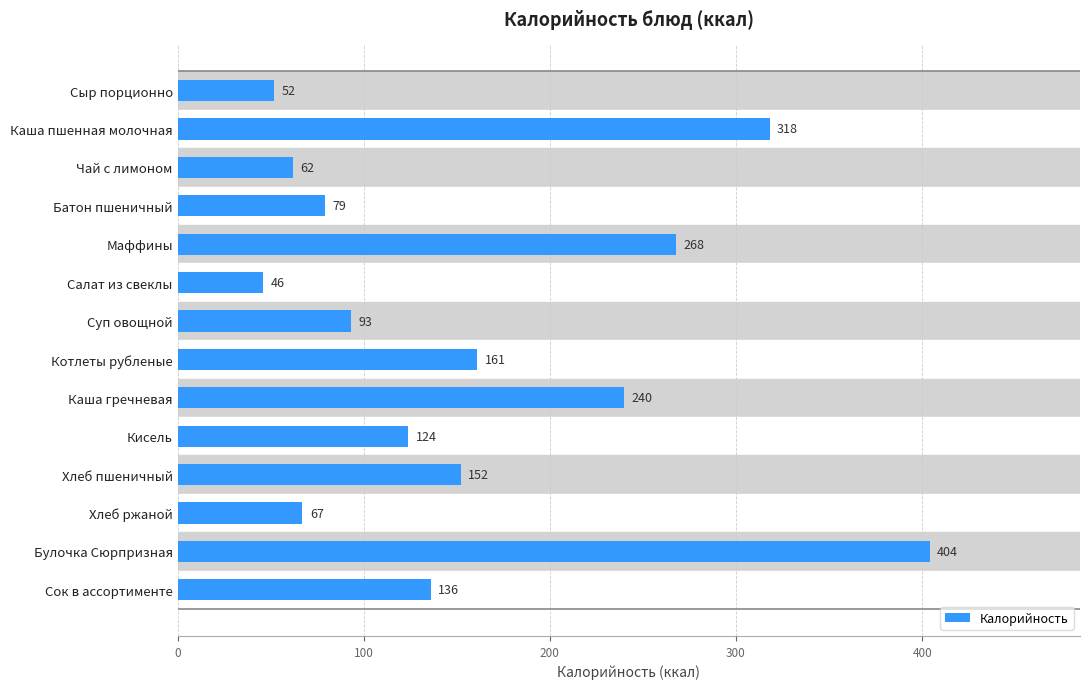

Count the number of data series in this chart.

1